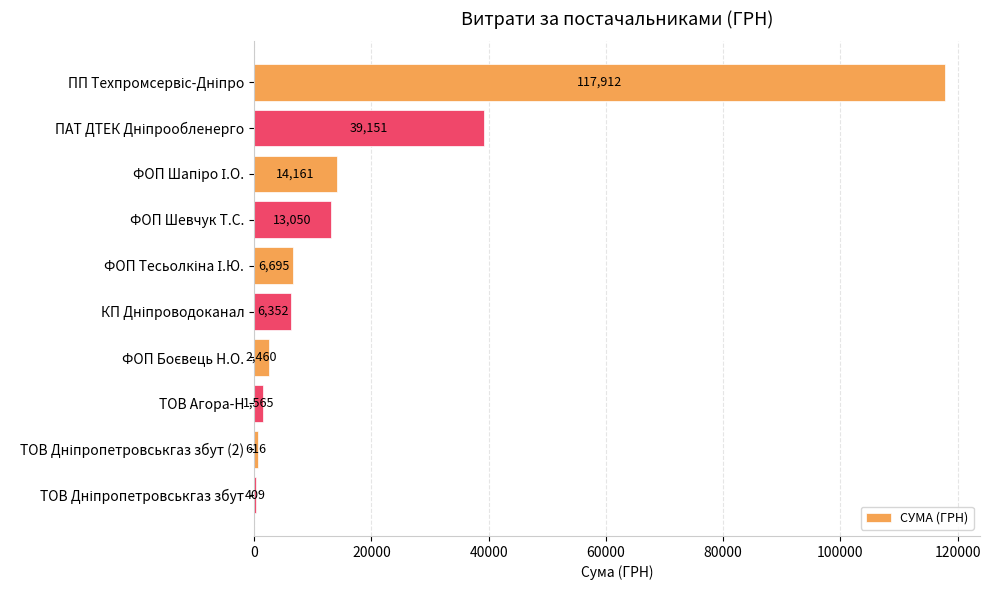

What is the difference between the second highest and minimum values?

38742.0